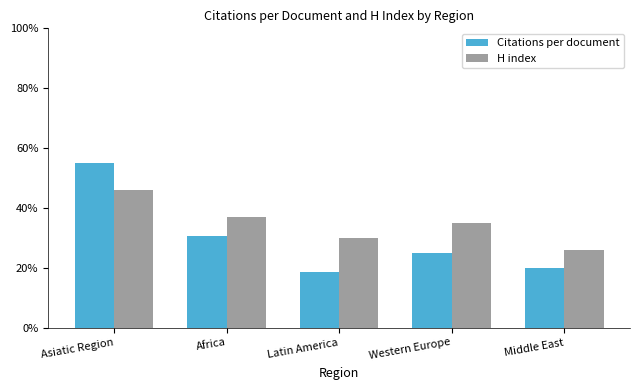

True or false: H index has a value of 46.0 at Asiatic Region.

True